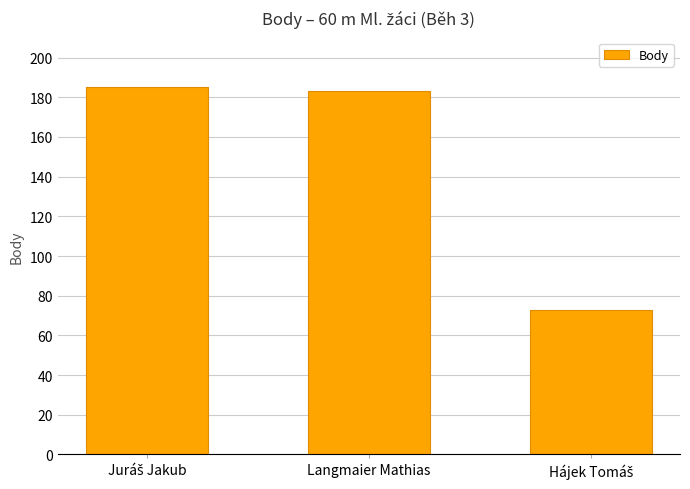

How many categories are shown in the chart?

3